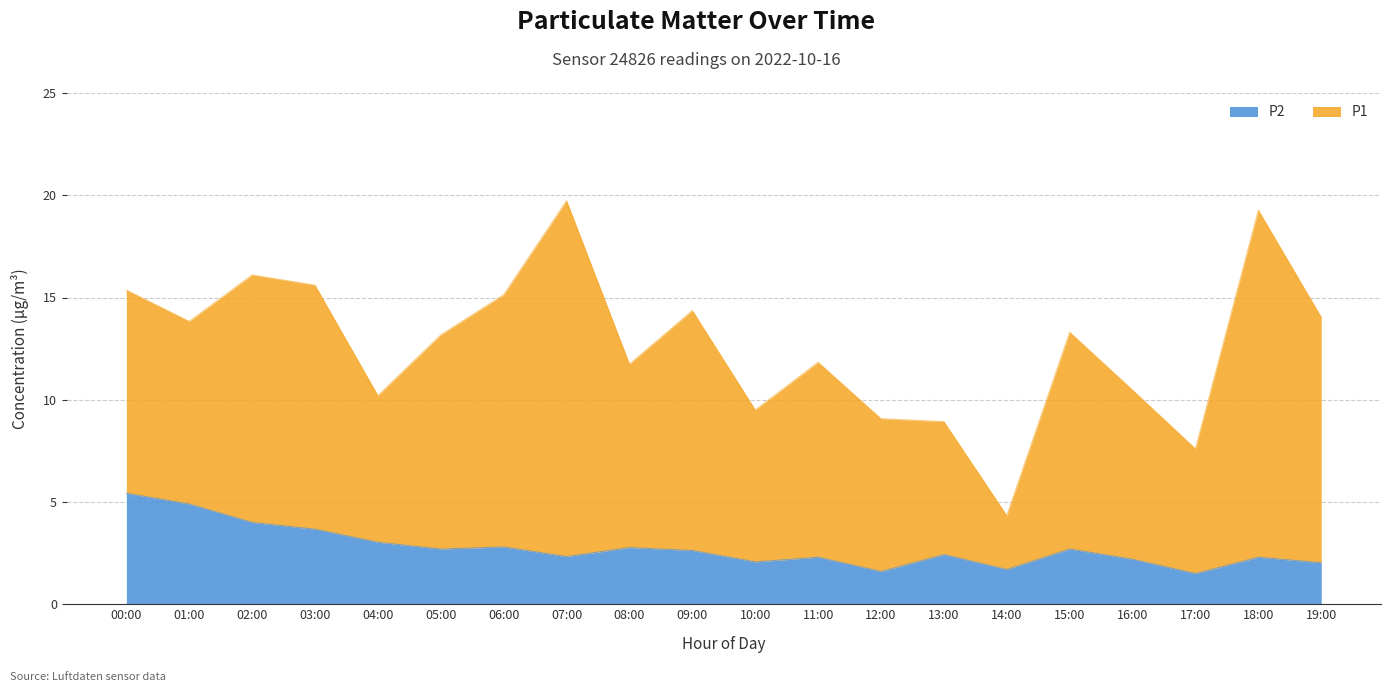

Reading left to right, what are all the values shown in this chart?

00:00=5.4	01:00=4.9	02:00=4.0	03:00=3.7	04:00=3.0	05:00=2.7	06:00=2.8	07:00=2.3	08:00=2.8	09:00=2.6	10:00=2.1	11:00=2.3	12:00=1.6	13:00=2.4	14:00=1.7	15:00=2.7	16:00=2.2	17:00=1.5	18:00=2.3	19:00=2.0